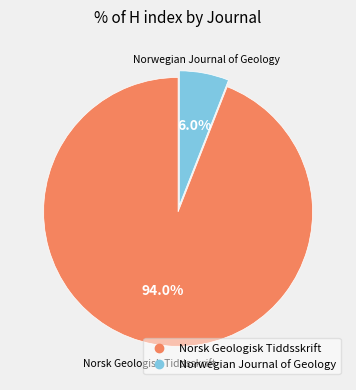

How many slices are in this pie chart?

2